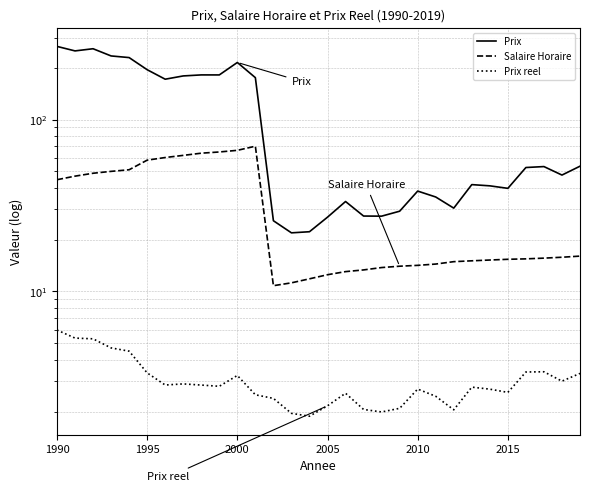

True or false: Prix and Prix reel cross at least once.

False